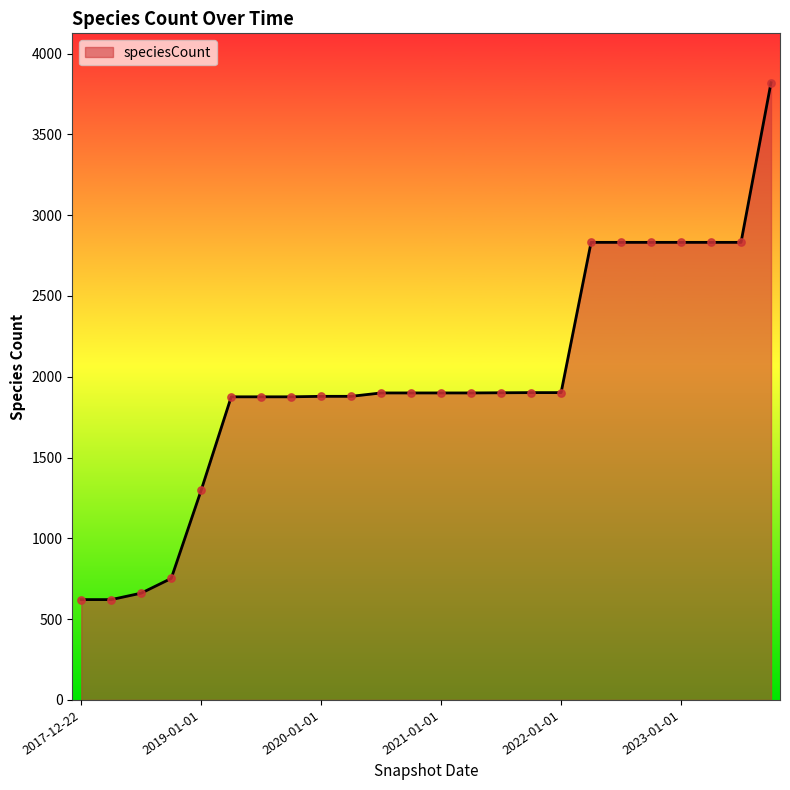

What is the maximum value shown in the chart?

3820